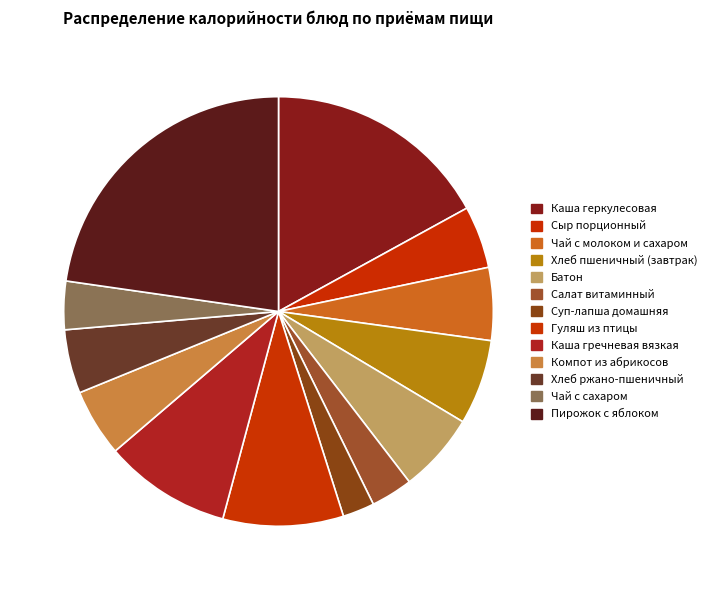

Does Сыр порционный represent more than half of the total?

No